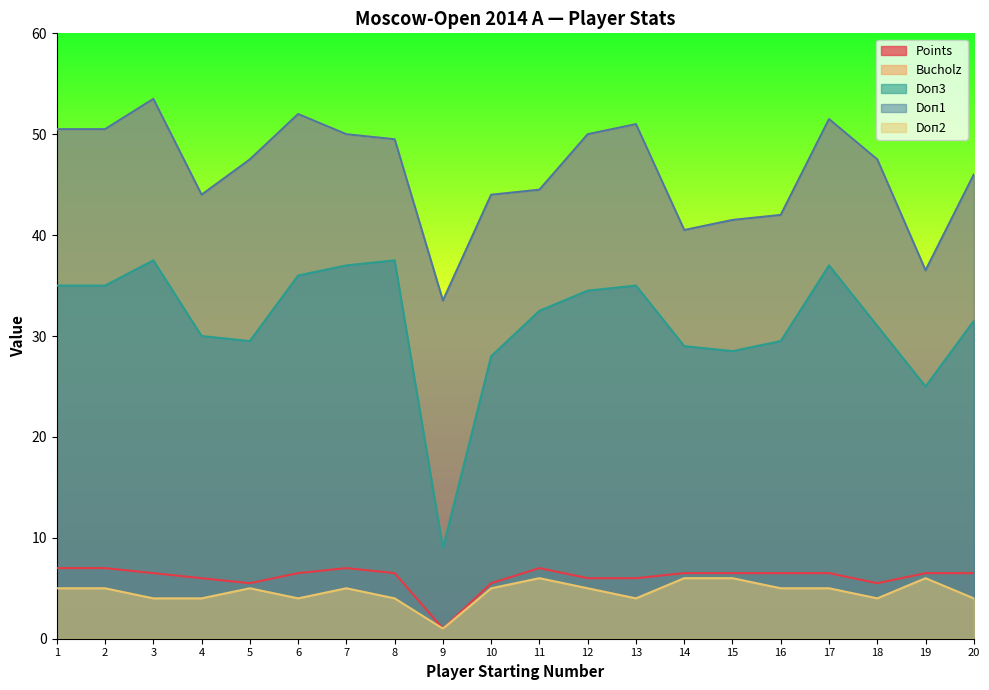

What is the minimum value shown in the chart?

1.0